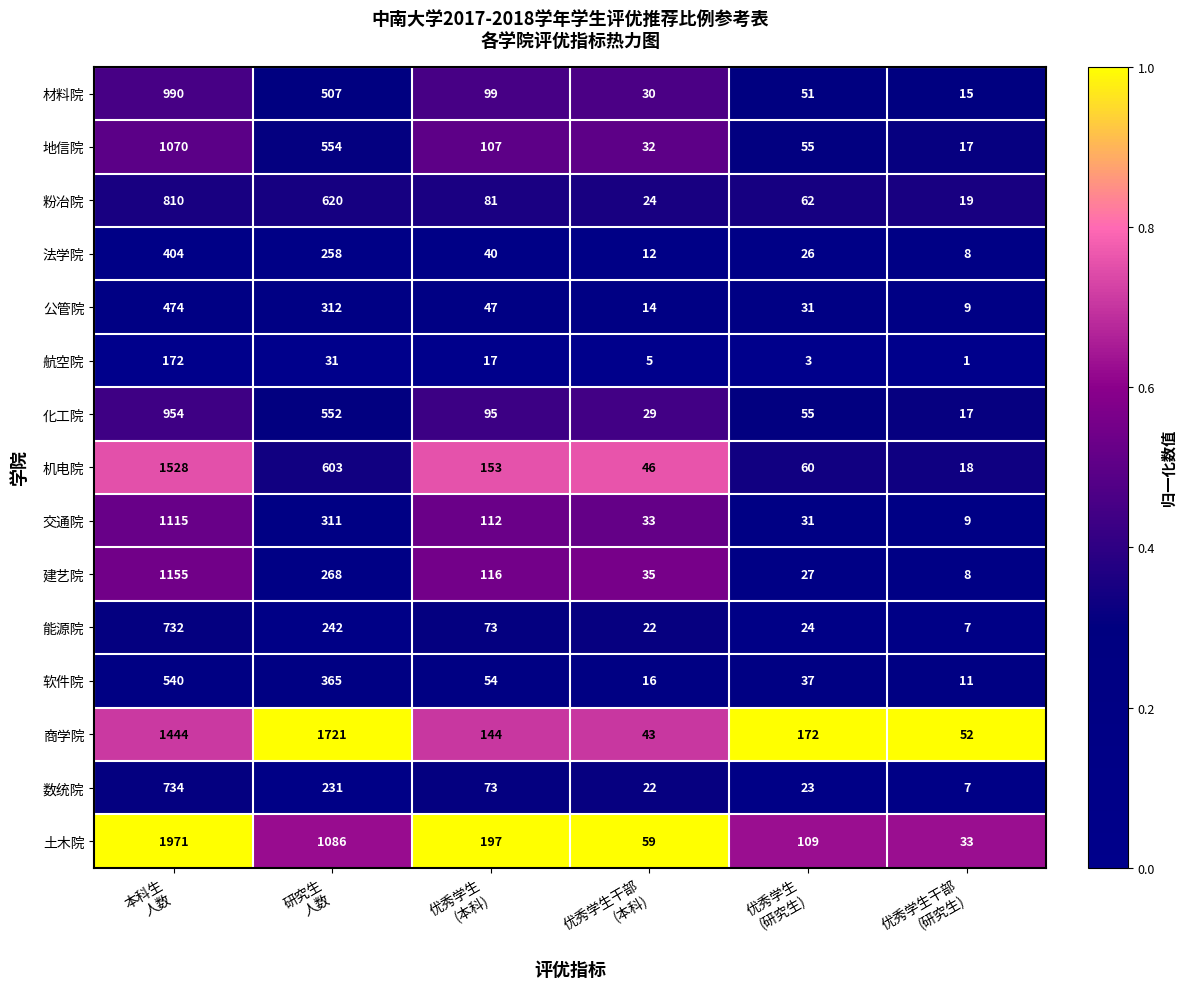

Which series has the widest spread of values?

土木院